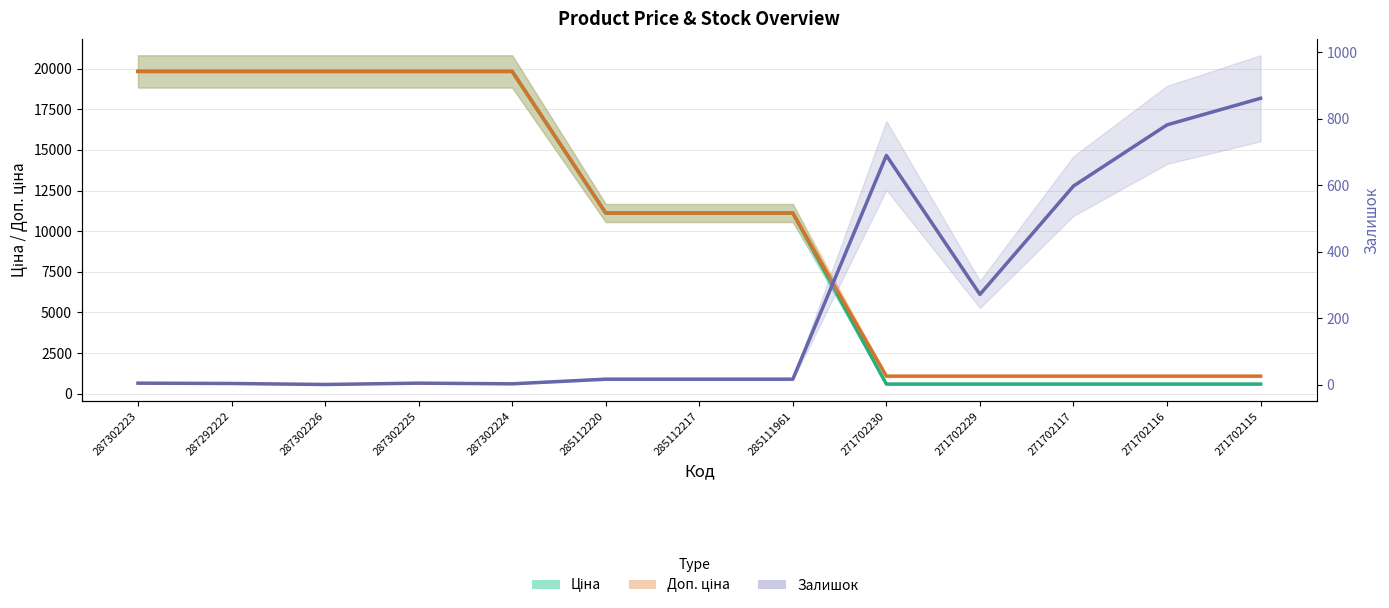

True or false: Ціна and Доп. ціна intersect in this chart.

False